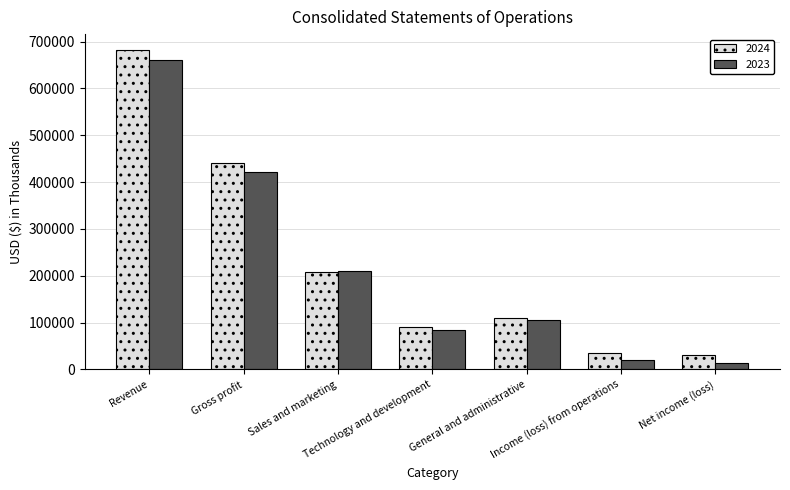

The value of 2024 at Technology and development is 89584. True or false?

True